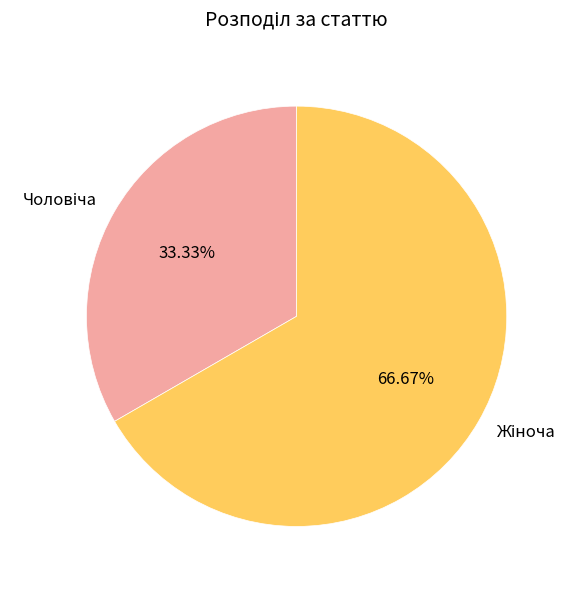

Is there any slice that represents more than half of the pie?

Yes